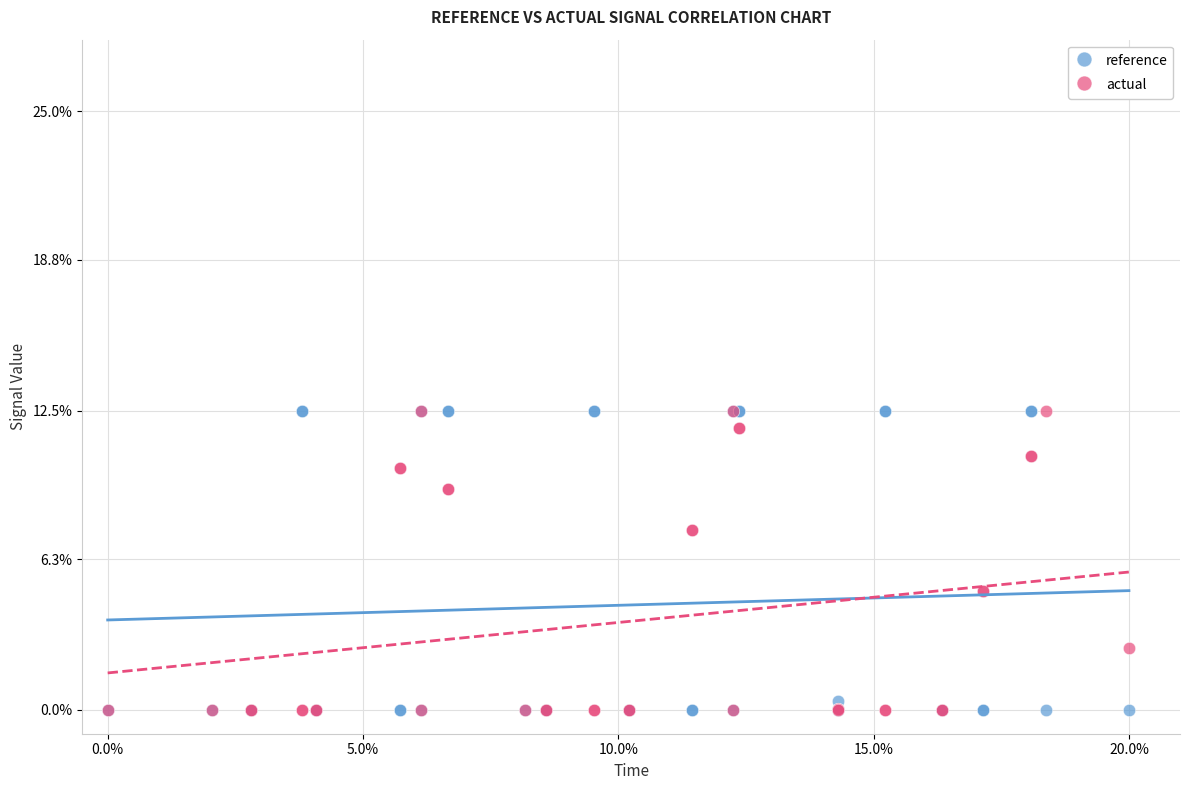

Which series has the largest Y range (max minus min)?

reference